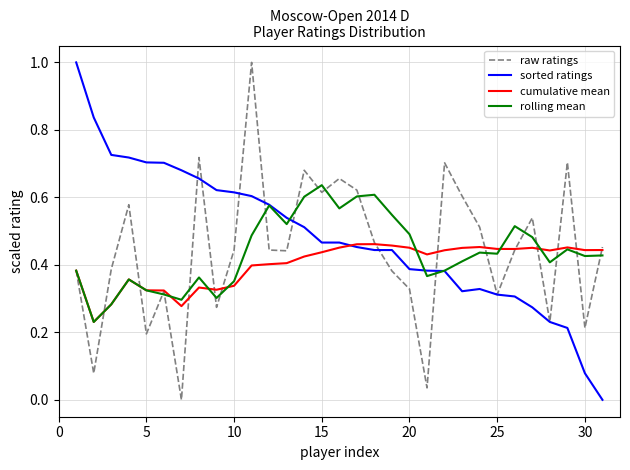

How many lines are shown in the chart?

4